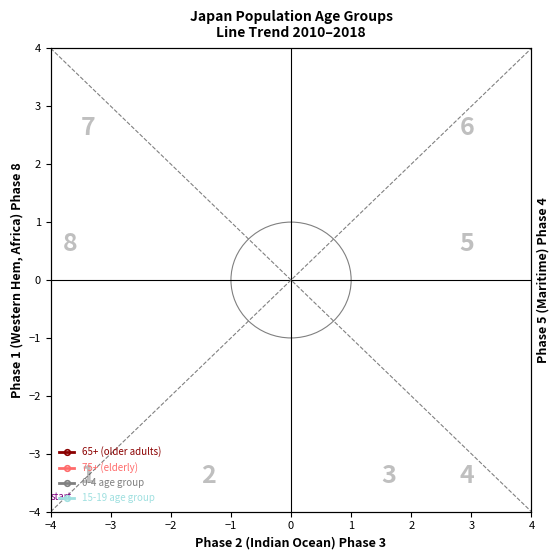

Which series has the widest spread of values?

65+ (older adults)